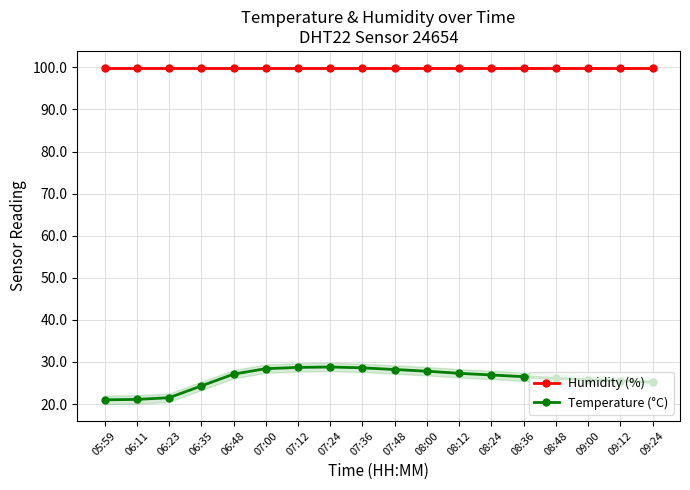

Is the value of Temperature (°C) at 05:59 greater than the value of Humidity (%) at 09:00?

No